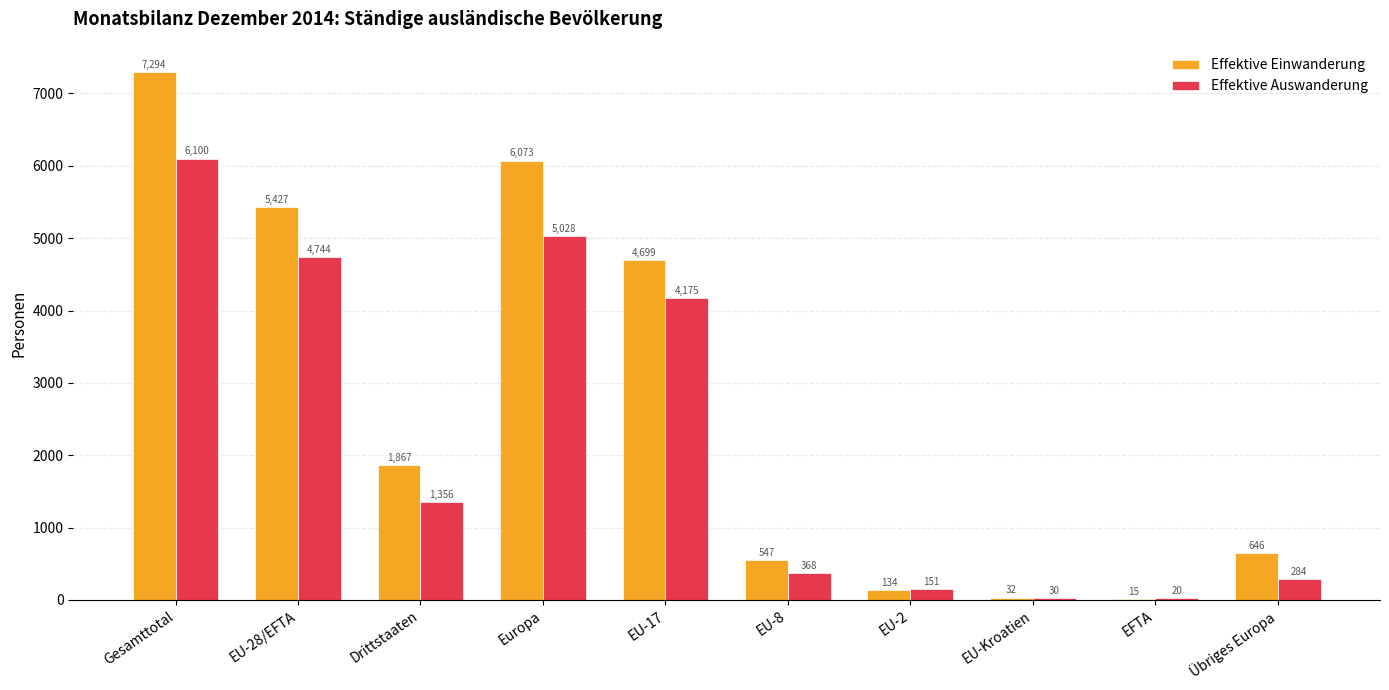

At which label does Effektive Einwanderung first exceed 1867?

Gesamttotal